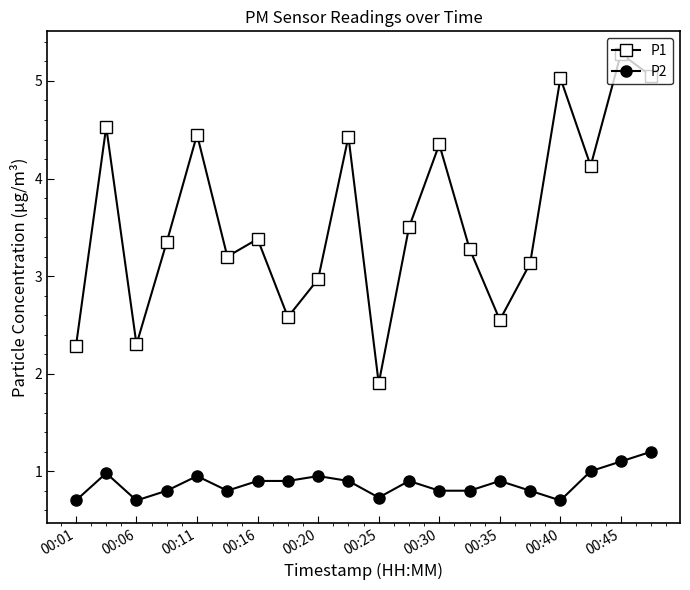

How many data points does each series have?

20